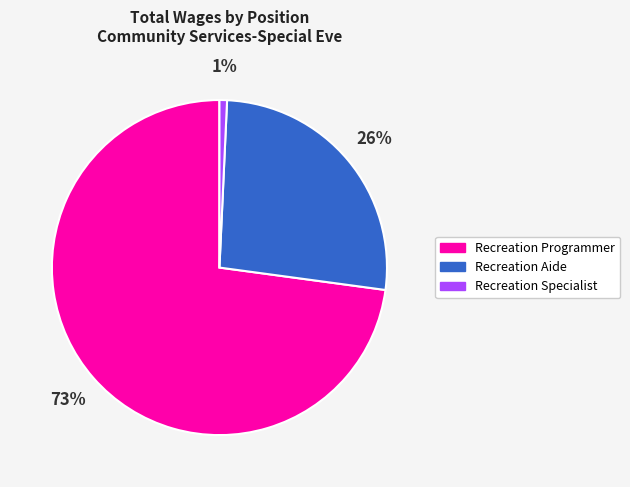

To the nearest percent, what percentage of the pie is Recreation Aide?

26%